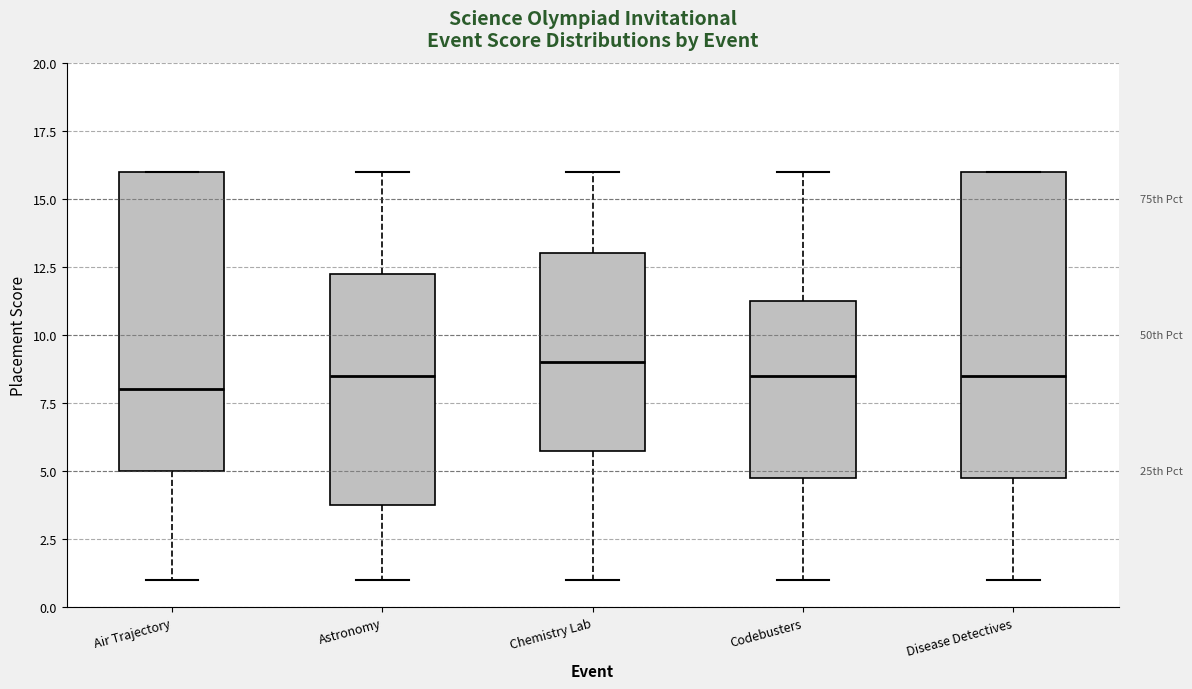

Where is the upper edge of the box for Codebusters on the y-axis? The values are not printed on the chart, so give them approximately, as read against the axis.

11.5